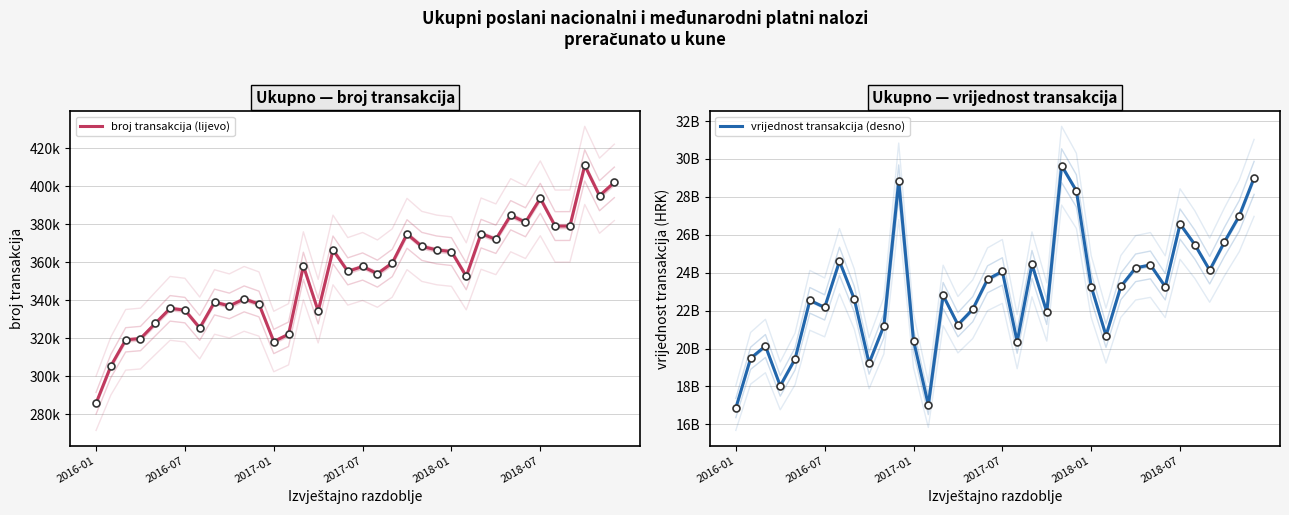

Reading left to right, list all the values displayed in this chart.

broj transakcija (lijevo): 285827	305451	319191	319864	327842	335743	334815	325428	339067	337011	340724	338023	318306	322120	358099	334266	366457	355205	357762	354007	359596	374855	368336	366480	365600	352582	375038	372079	384734	381024	393622	379020	379049	410941	395000	402000
vrijednost transakcija (desno): 16862737943	19486919316	20134374566	18031475897	19452712491	22541748553	22169728949	24605244552	22609840716	19226595212	21207802155	28819189077	20418678431	17030188533	22799301411	21258324865	22073086566	23652298884	24067309711	20361943968	24440200877	21926451061	29644448860	28315214327	23271276951	20681325328	23273514689	24257117027	24409156246	23263527281	26566707791	25478648782	24131930874	25627779138	27000000000	29000000000